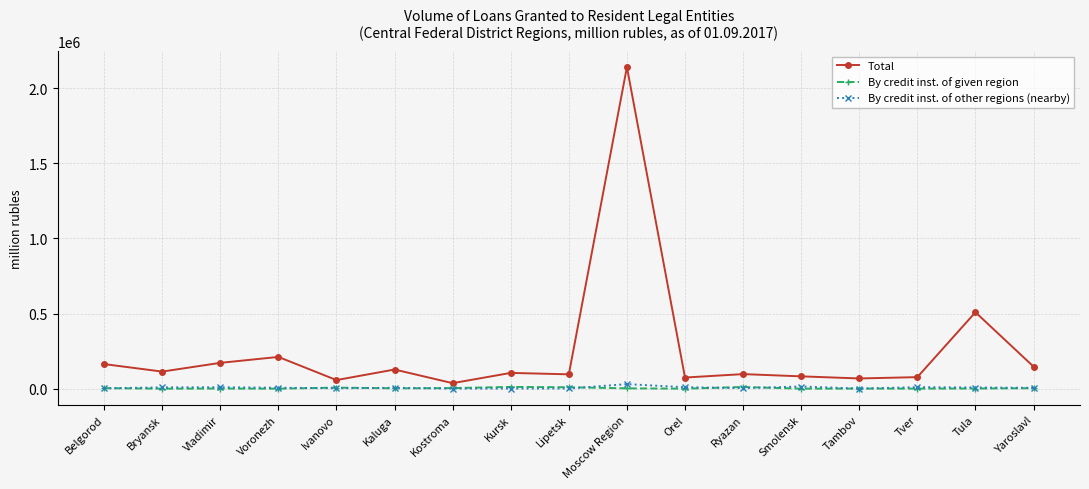

In Total, how many points are lower than both neighbors (excluding endpoints)?

6